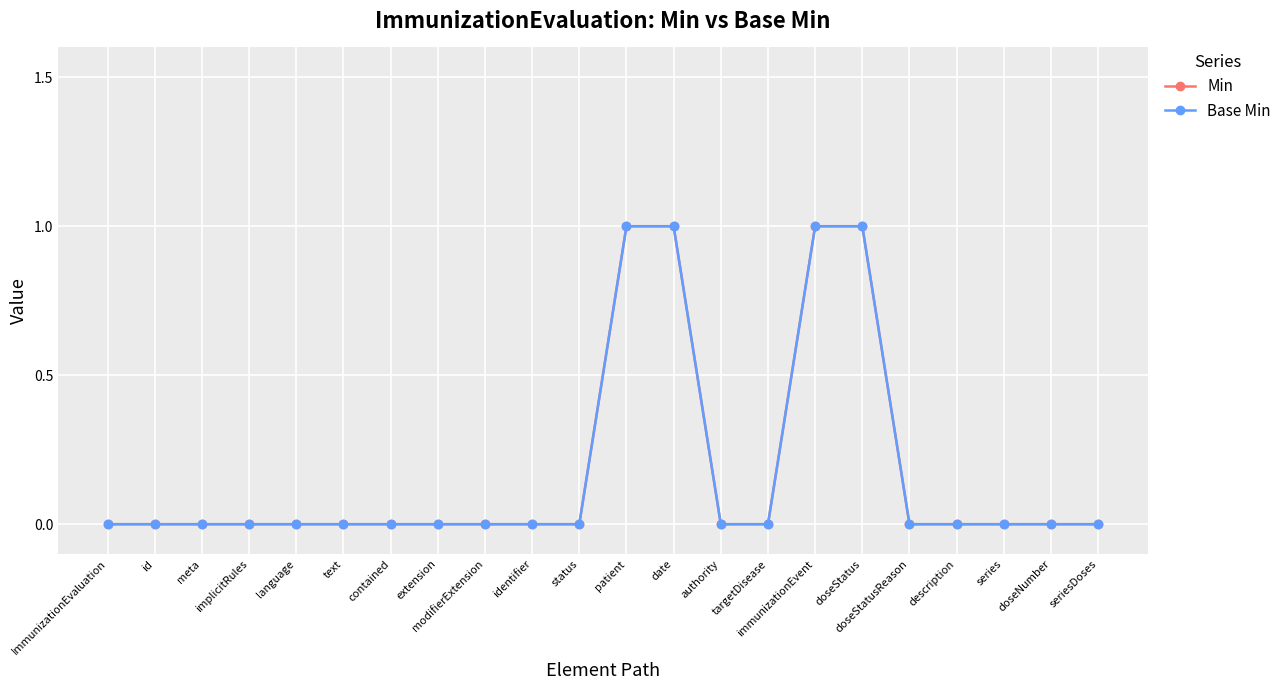

Does the chart have visible grid lines?

Yes